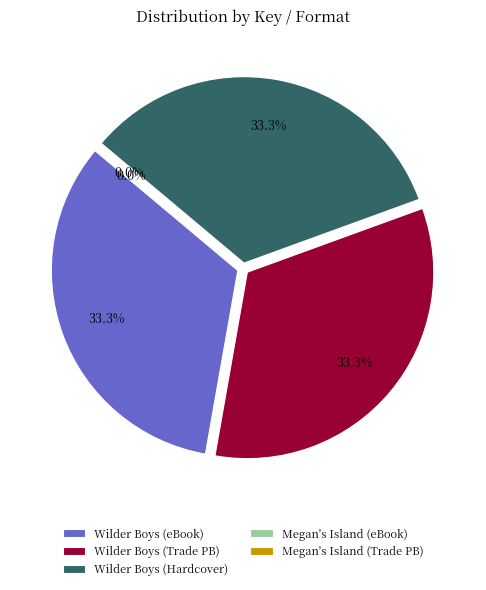

What percentage is NOT represented by 9781481432641?

66.7%